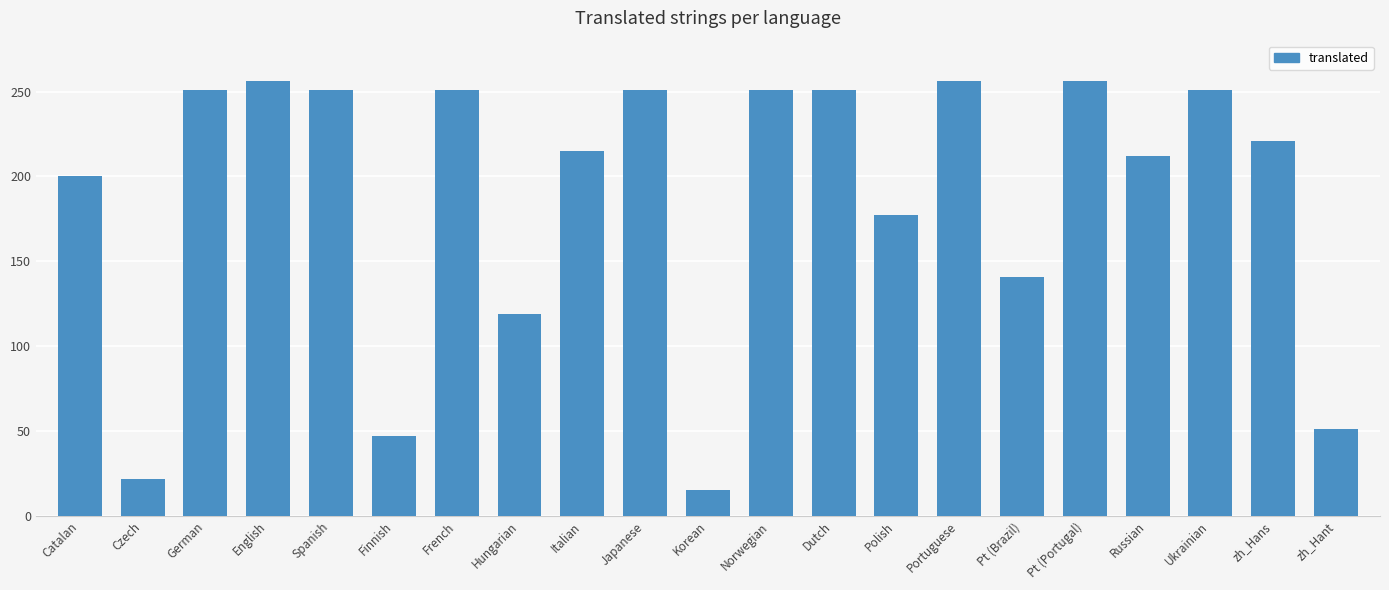

What is the label of the 6th bar from the left?

Finnish